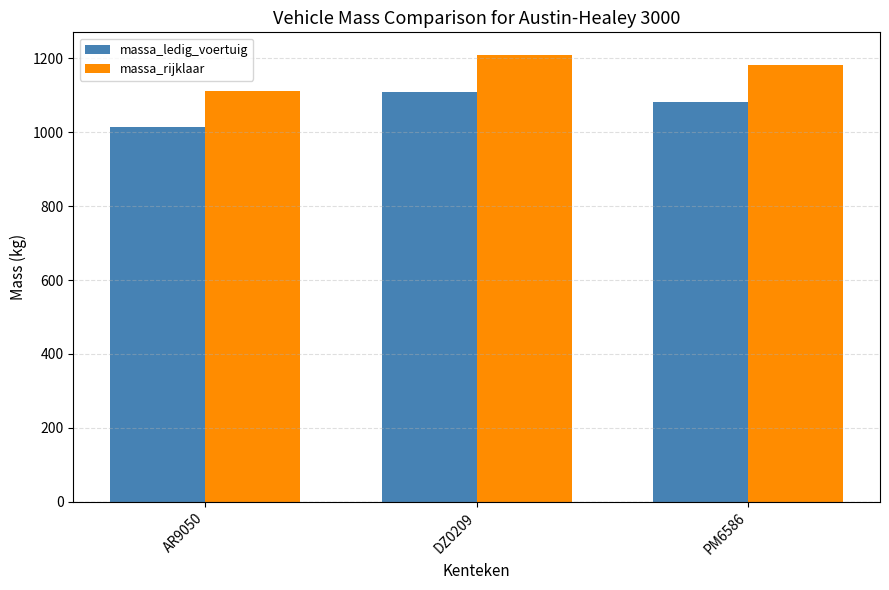

What are all the series names shown in the legend?

massa_ledig_voertuig, massa_rijklaar